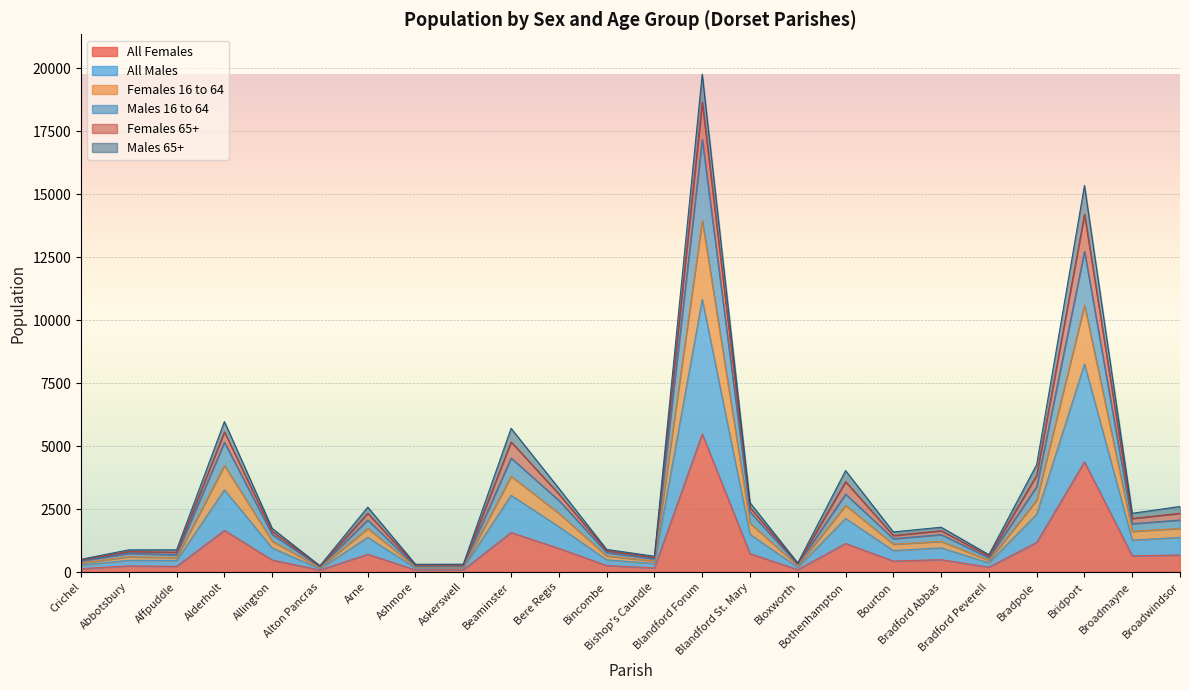

The All Females series shows 82 at Ashmore. True or false?

True